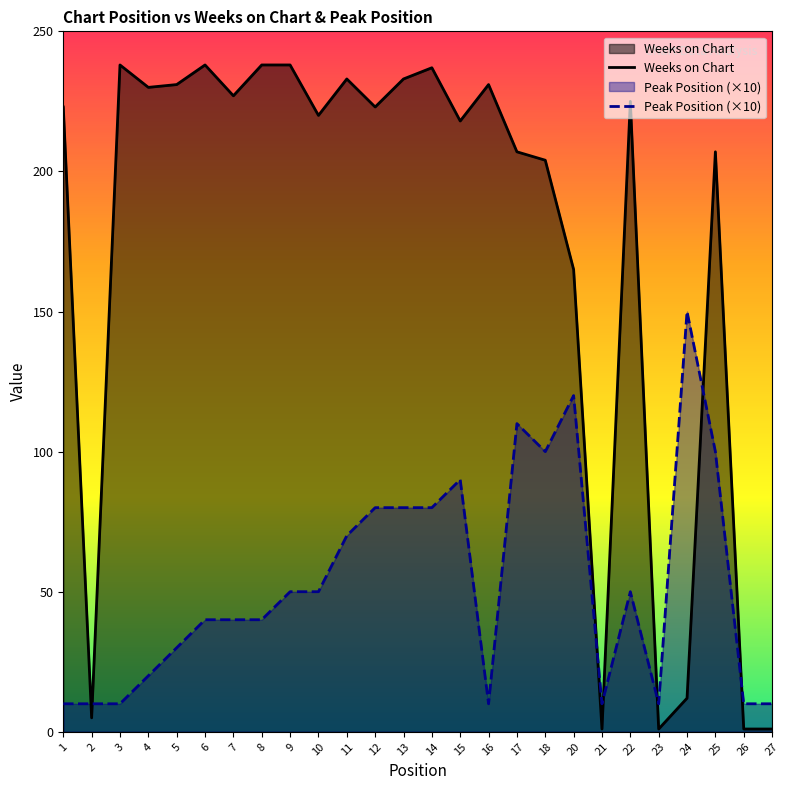

How many lines are shown in the chart?

2